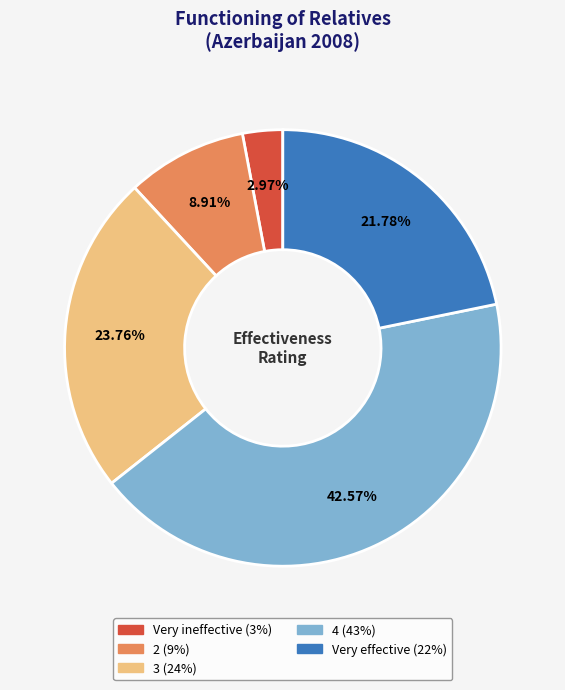

True or false: 4 accounts for 43% of the total.

True